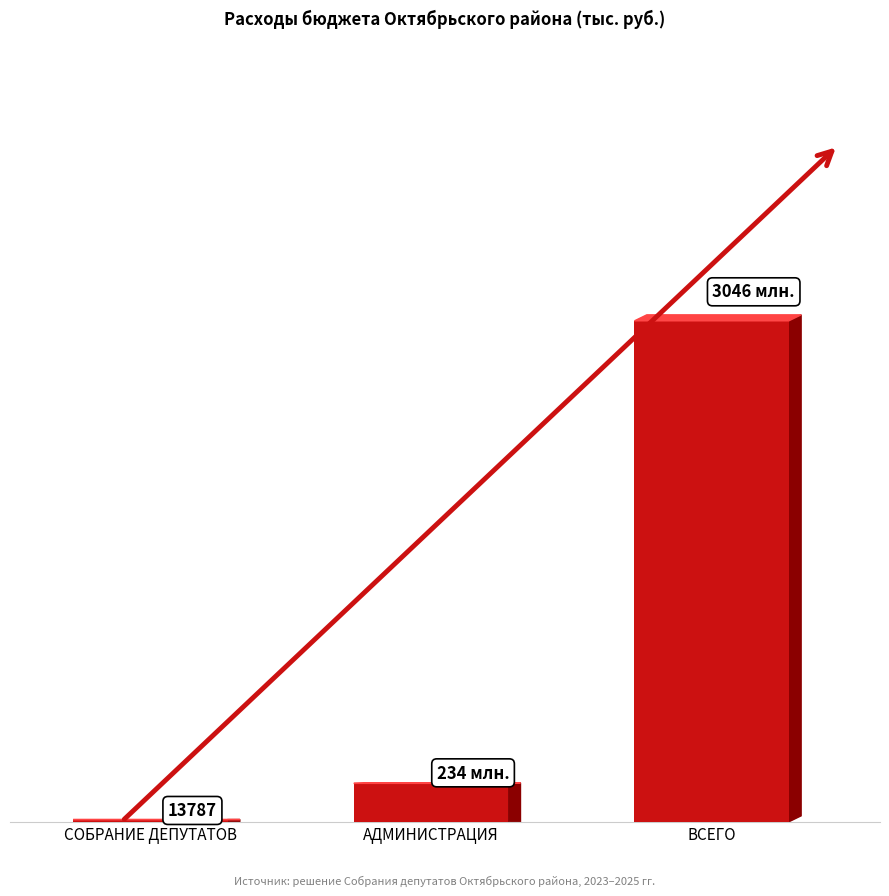

Which label corresponds to the smallest value in the chart?

СОБРАНИЕ ДЕПУТАТОВ